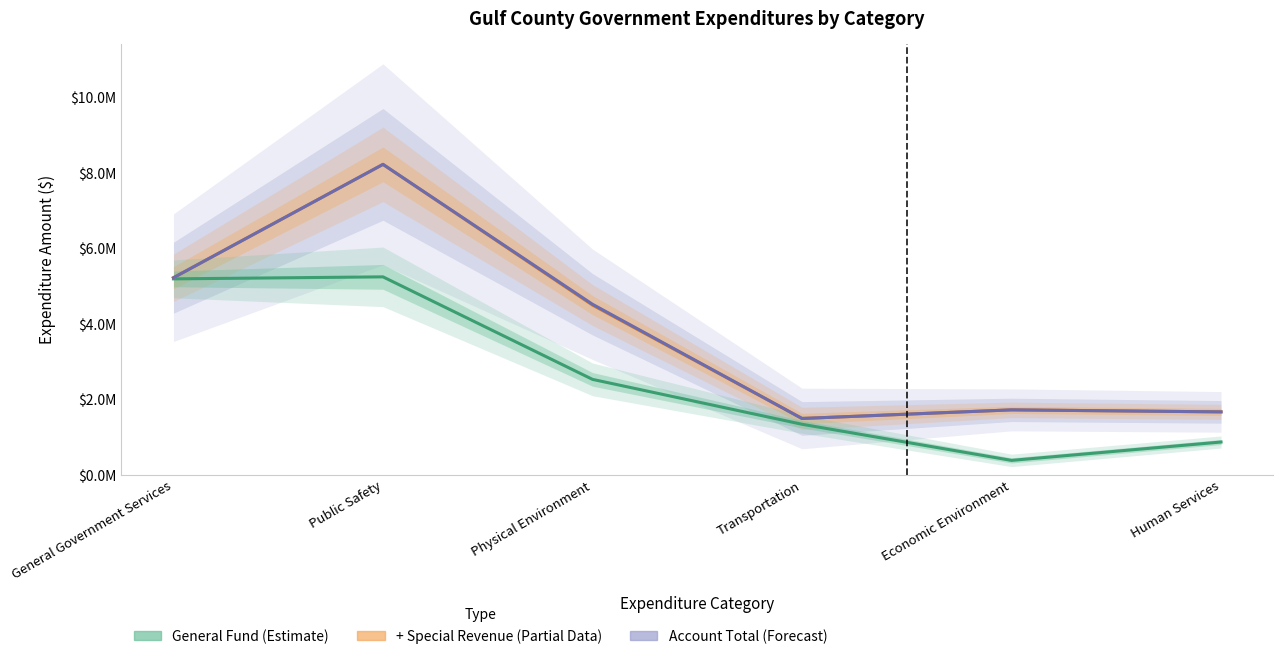

What is the difference between the second highest and minimum values in the General Fund (Estimate) series?

4810172